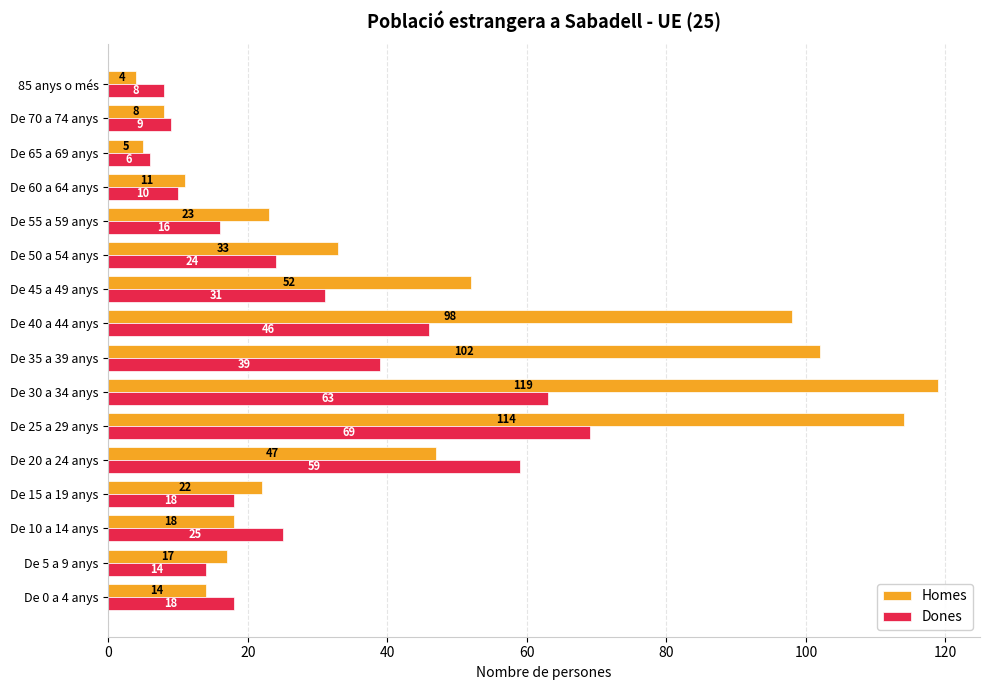

The Dones series shows 17 at De 60 a 64 anys. True or false?

False